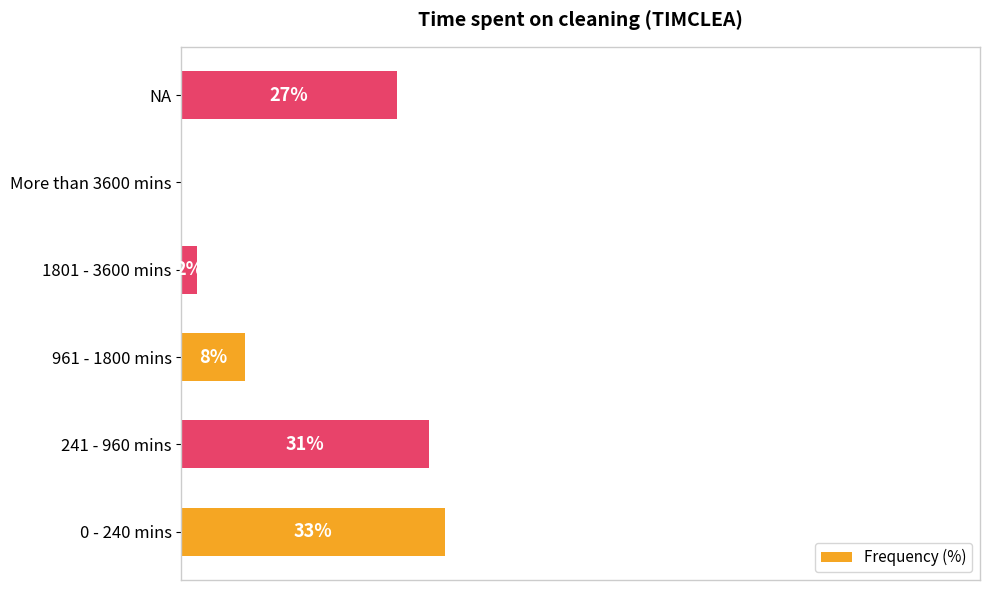

Which has a higher value, 0 - 240 mins or 961 - 1800 mins?

0 - 240 mins